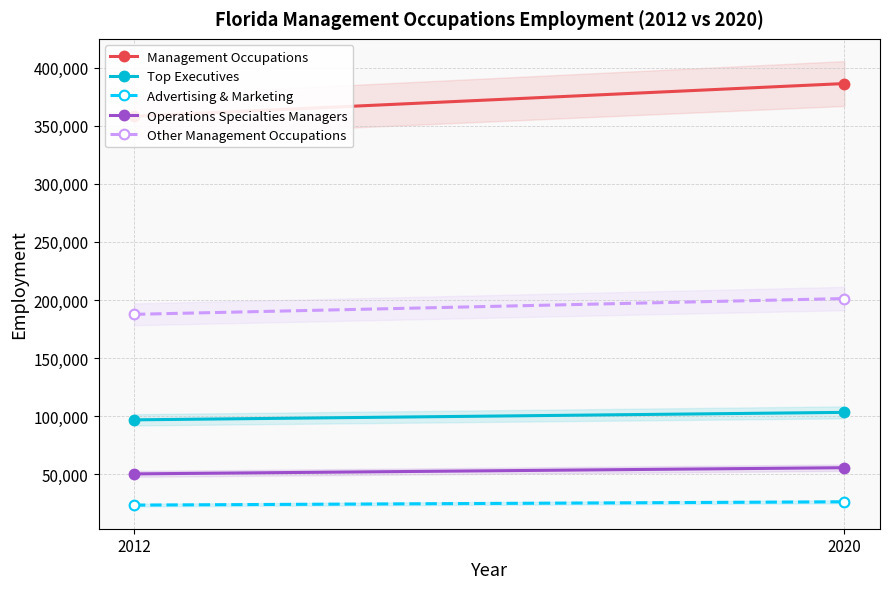

Reading left to right, list all the values displayed in this chart.

Management Occupations: 2012=358190	2020=386407
Top Executives: 2012=96815	2020=103266
Advertising & Marketing: 2012=23415	2020=26255
Operations Specialties Managers: 2012=50285	2020=55615
Other Management Occupations: 2012=187675	2020=201271